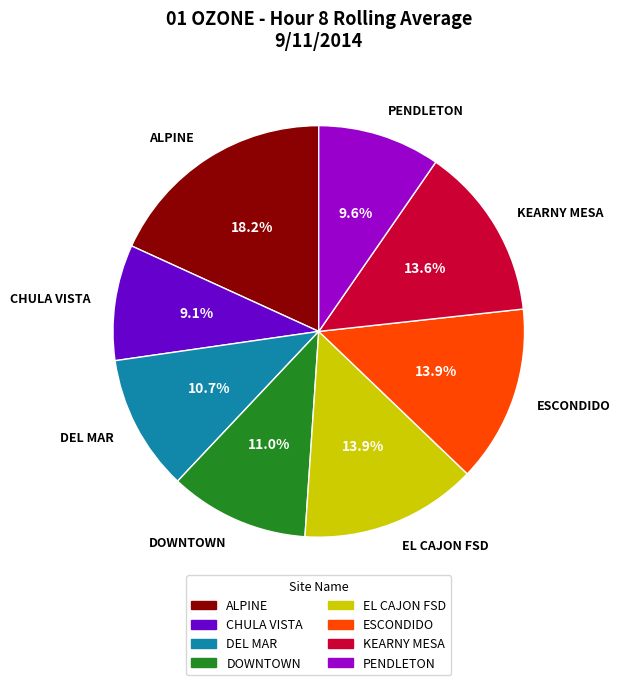

To the nearest percent, what is the difference between the largest and smallest slice percentages?

9%